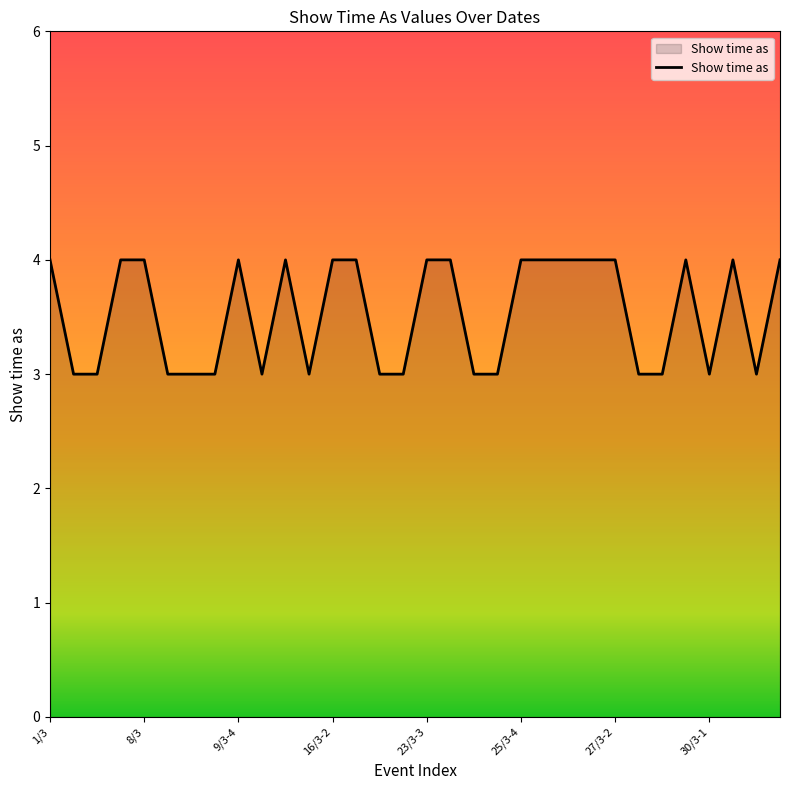

What is the smallest value displayed?

3